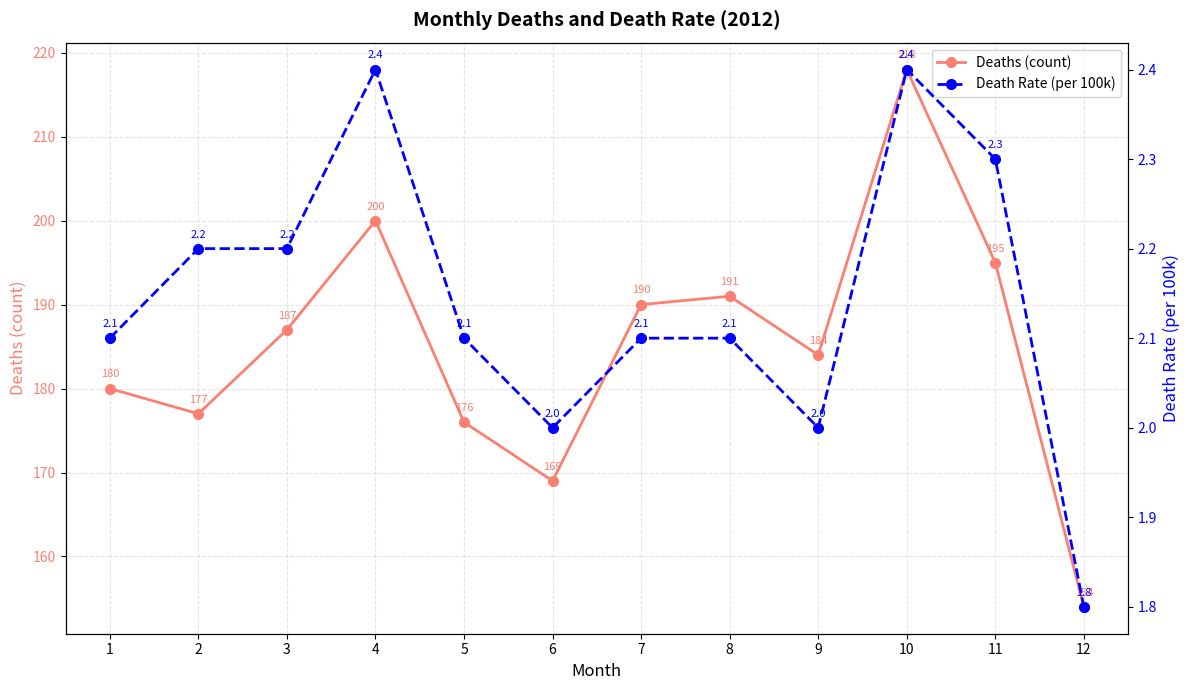

What is the difference between the maximum and second lowest values in the Death Rate (per 100k) series?

0.4